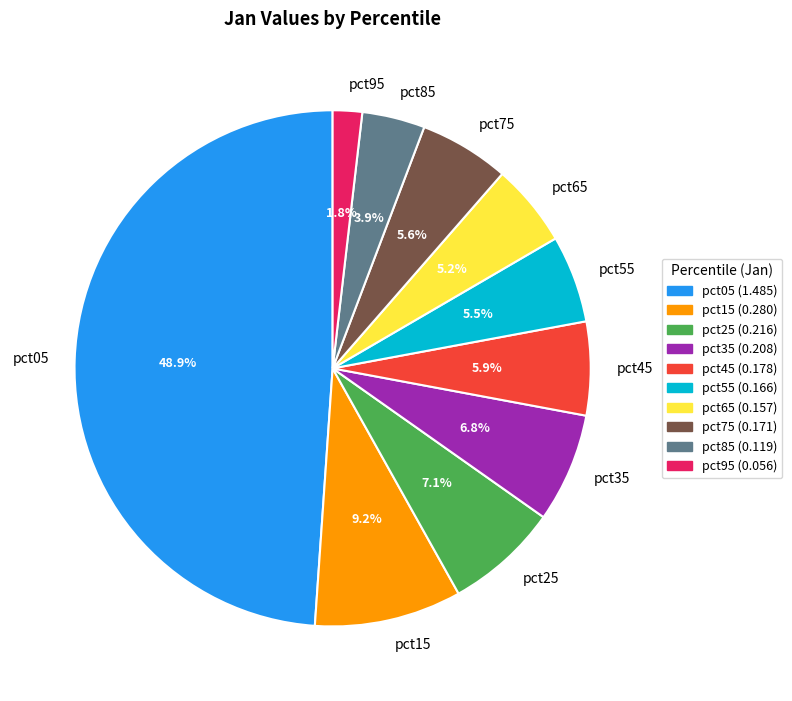

Between pct35 and pct05, which is larger?

pct05